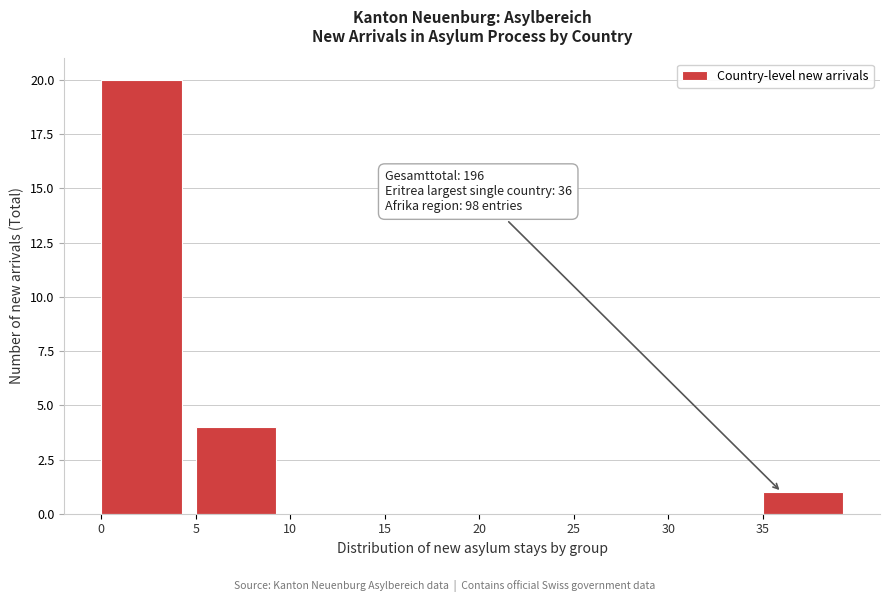

Which range on the x-axis has the tallest bar?

0 to 5